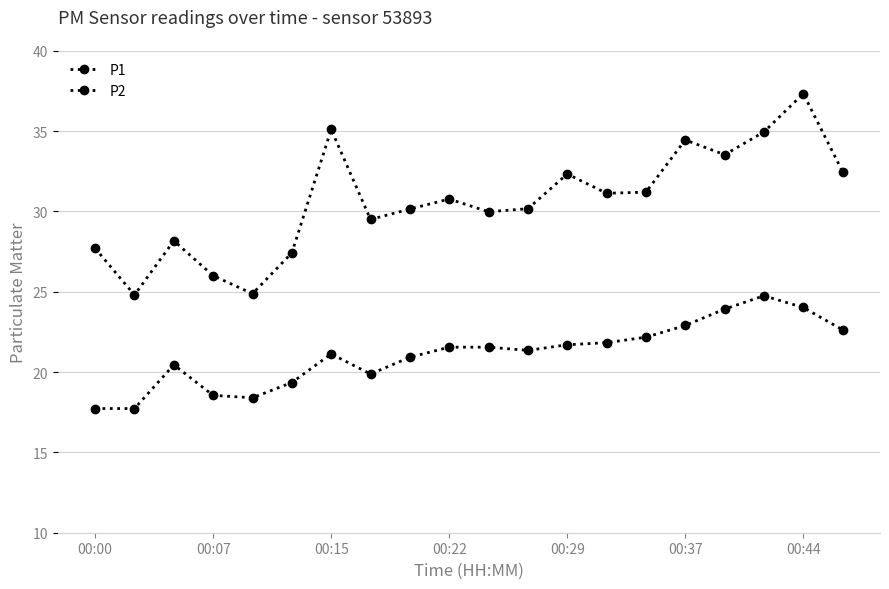

What is the difference between the second highest and second lowest values in the P2 series?

6.3